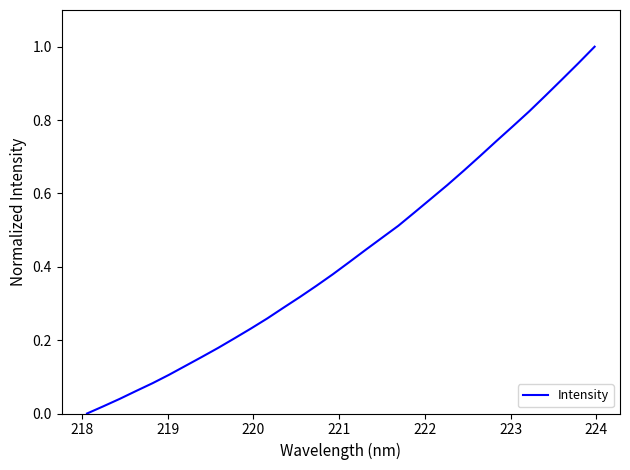

Does the chart display data point markers on the line(s)?

No